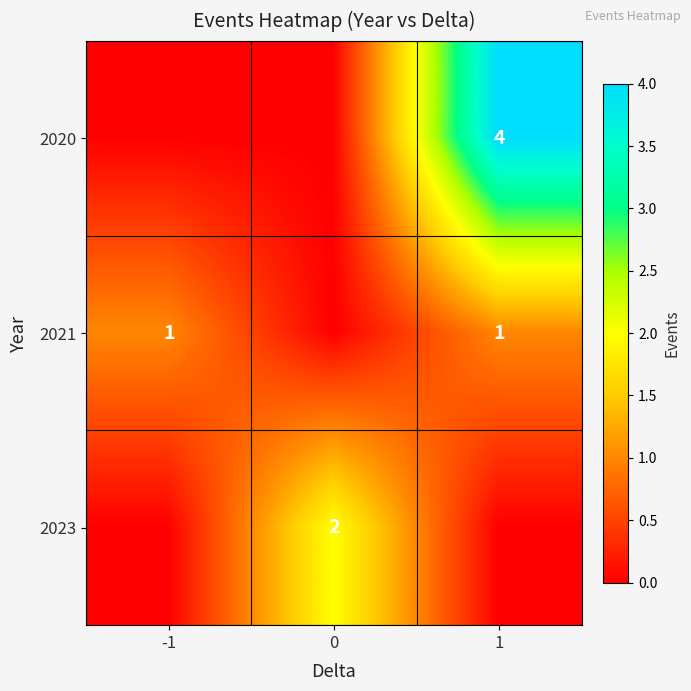

True or false: 2021 has a value of 1 at 1.

True